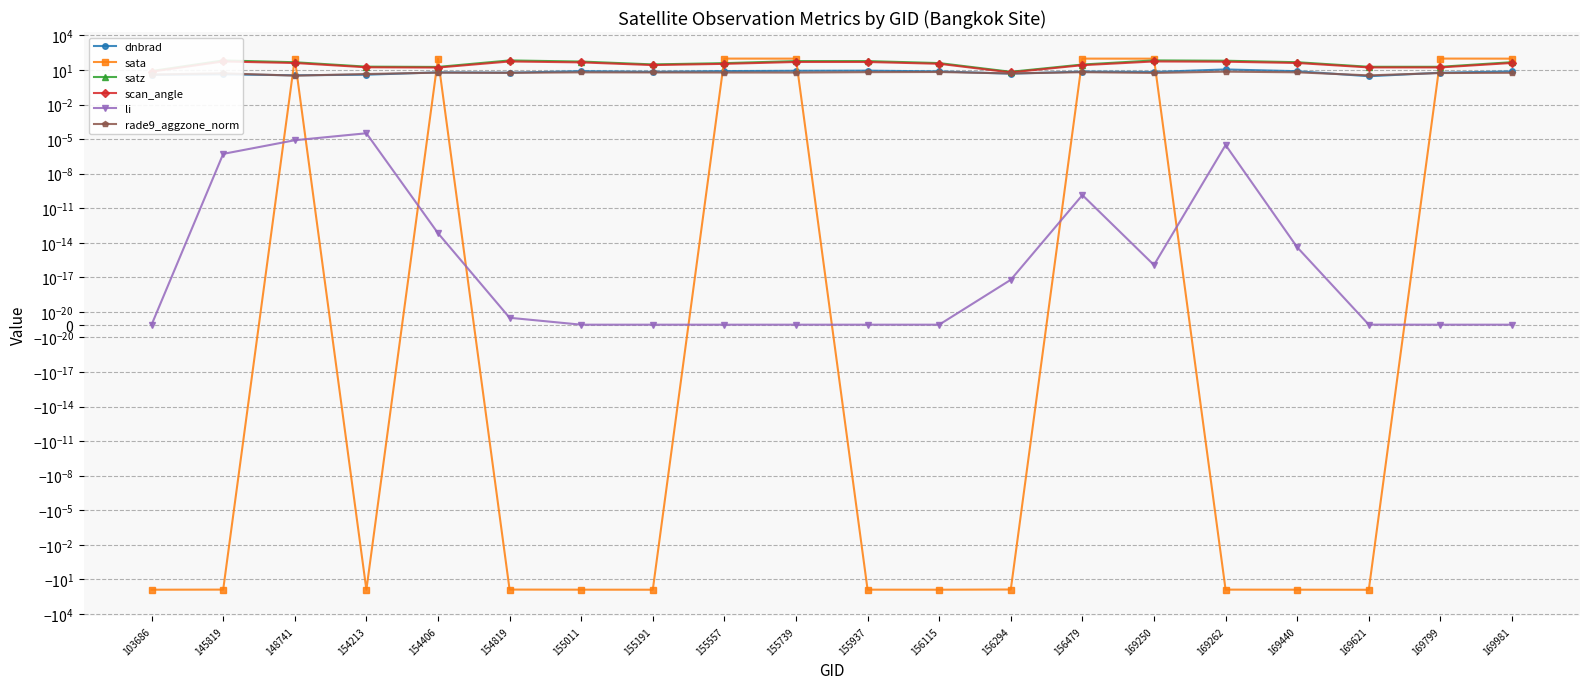

Which series has the largest total across all categories?

satz